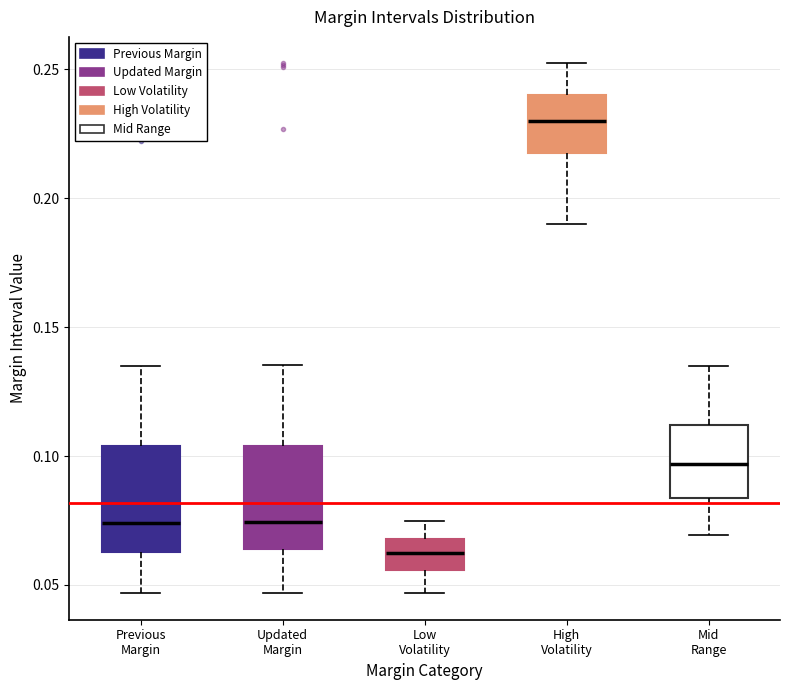

Which box's median line is the lowest?

Low Volatility